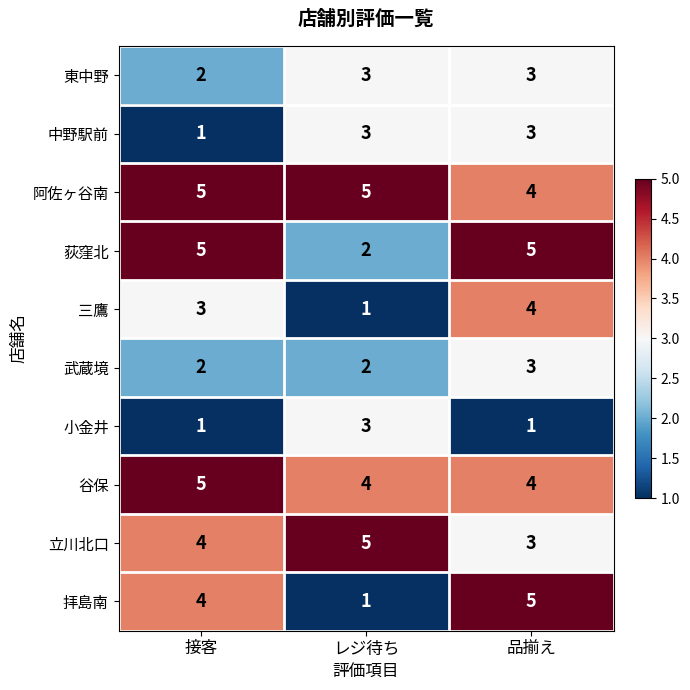

Reading right to left, extract all data points from this chart.

東中野: 3	3	2
中野駅前: 3	3	1
阿佐ヶ谷南: 4	5	5
荻窪北: 5	2	5
三鷹: 4	1	3
武蔵境: 3	2	2
小金井: 1	3	1
谷保: 4	4	5
立川北口: 3	5	4
拝島南: 5	1	4